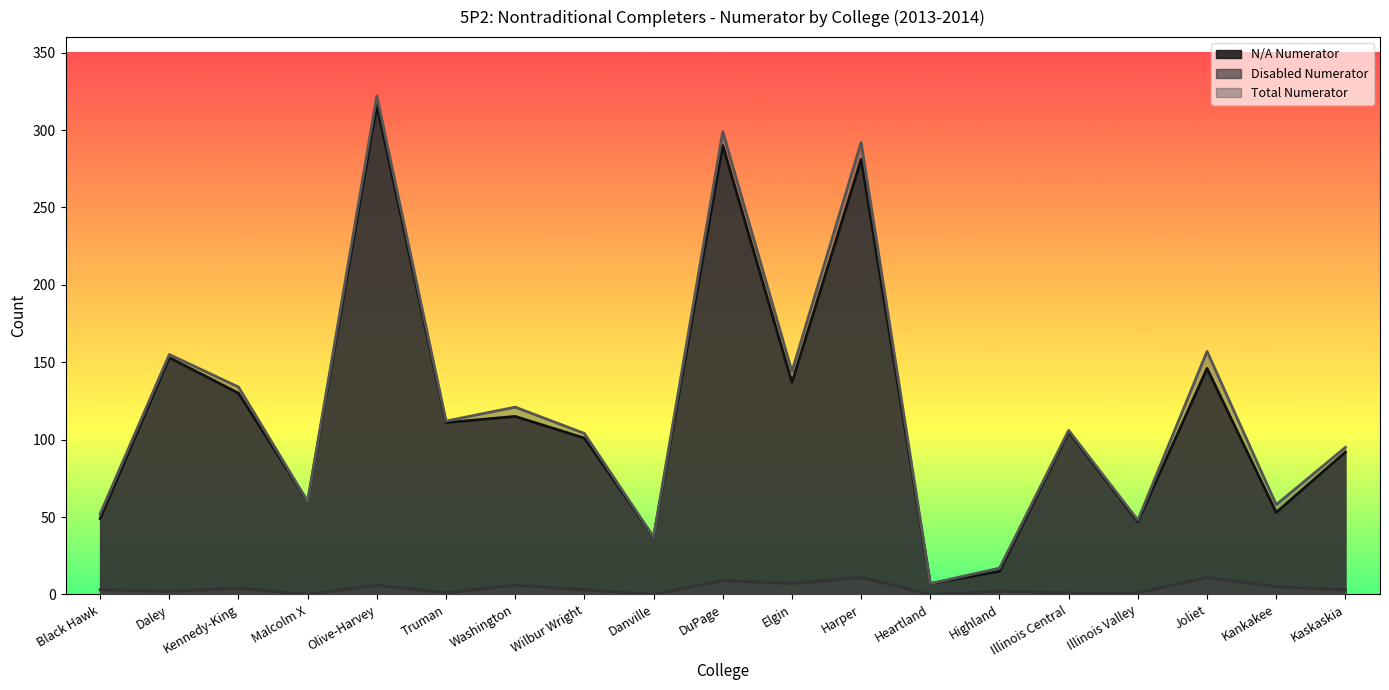

How many interior local valleys does the Total Numerator series have?

7